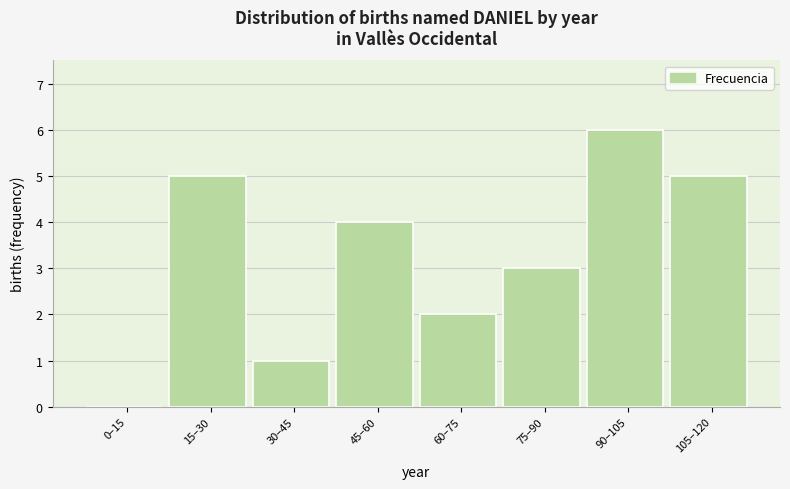

Reading left to right, what are all the values shown in this chart?

0–15=0	15–30=5	30–45=1	45–60=4	60–75=2	75–90=3	90–105=6	105–120=5